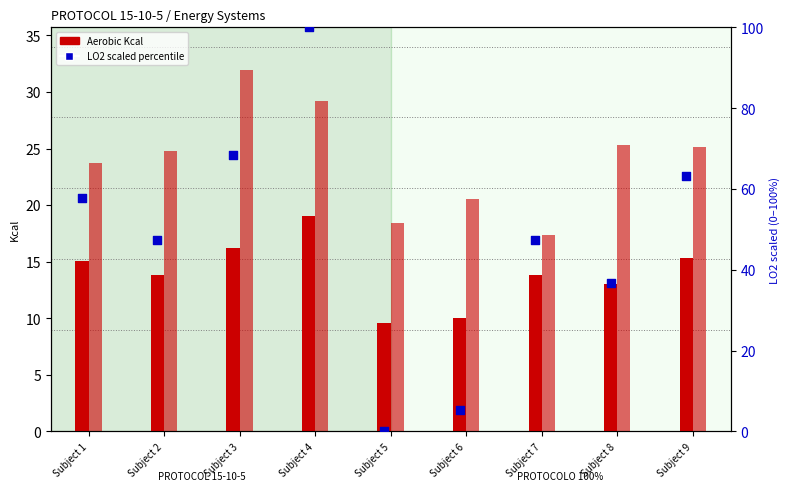

Which series contains the lowest Y value?

LO2 scaled (R1)